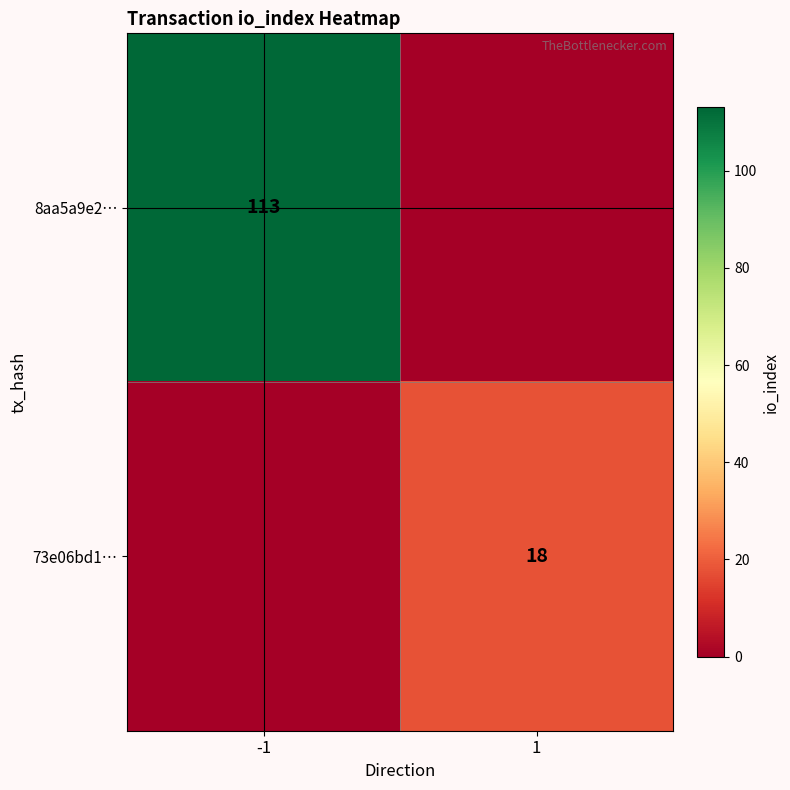

At how many categories does at least one series exceed 74?

1